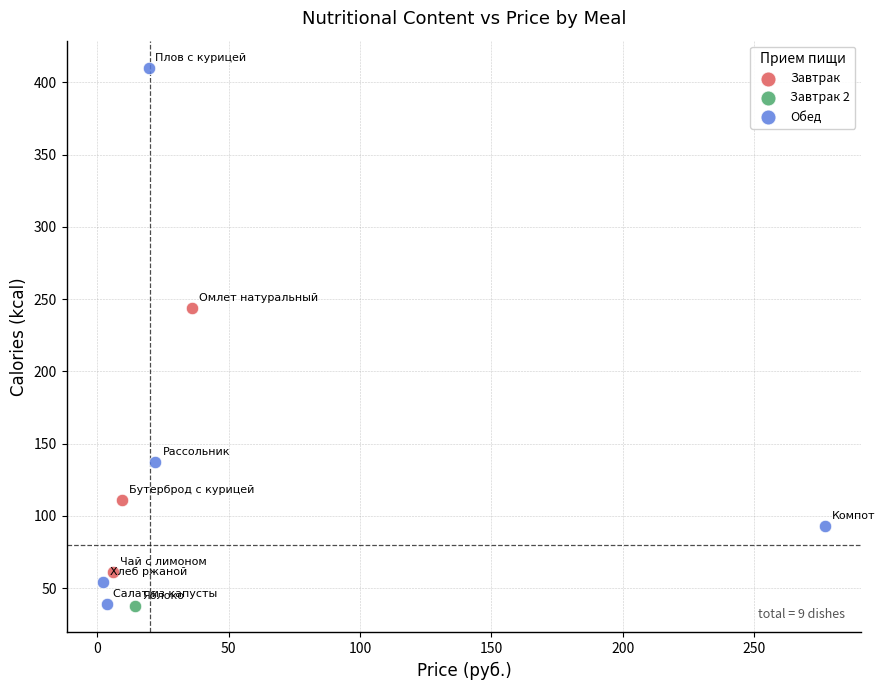

What are all the series names shown in the legend?

Завтрак, Завтрак 2, Обед